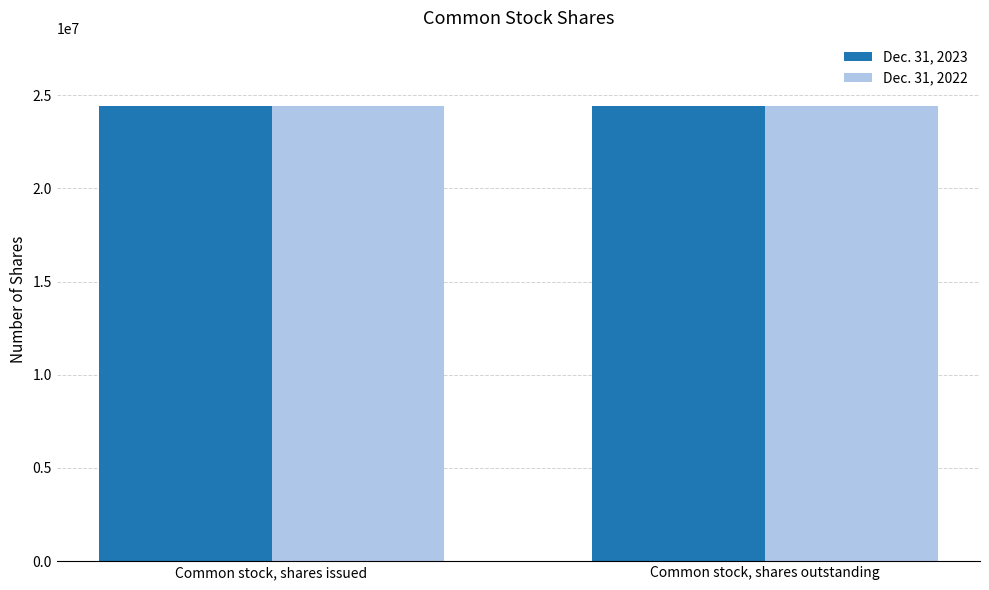

Rank the series by their average value, from highest to lowest.

Dec. 31, 2023, Dec. 31, 2022